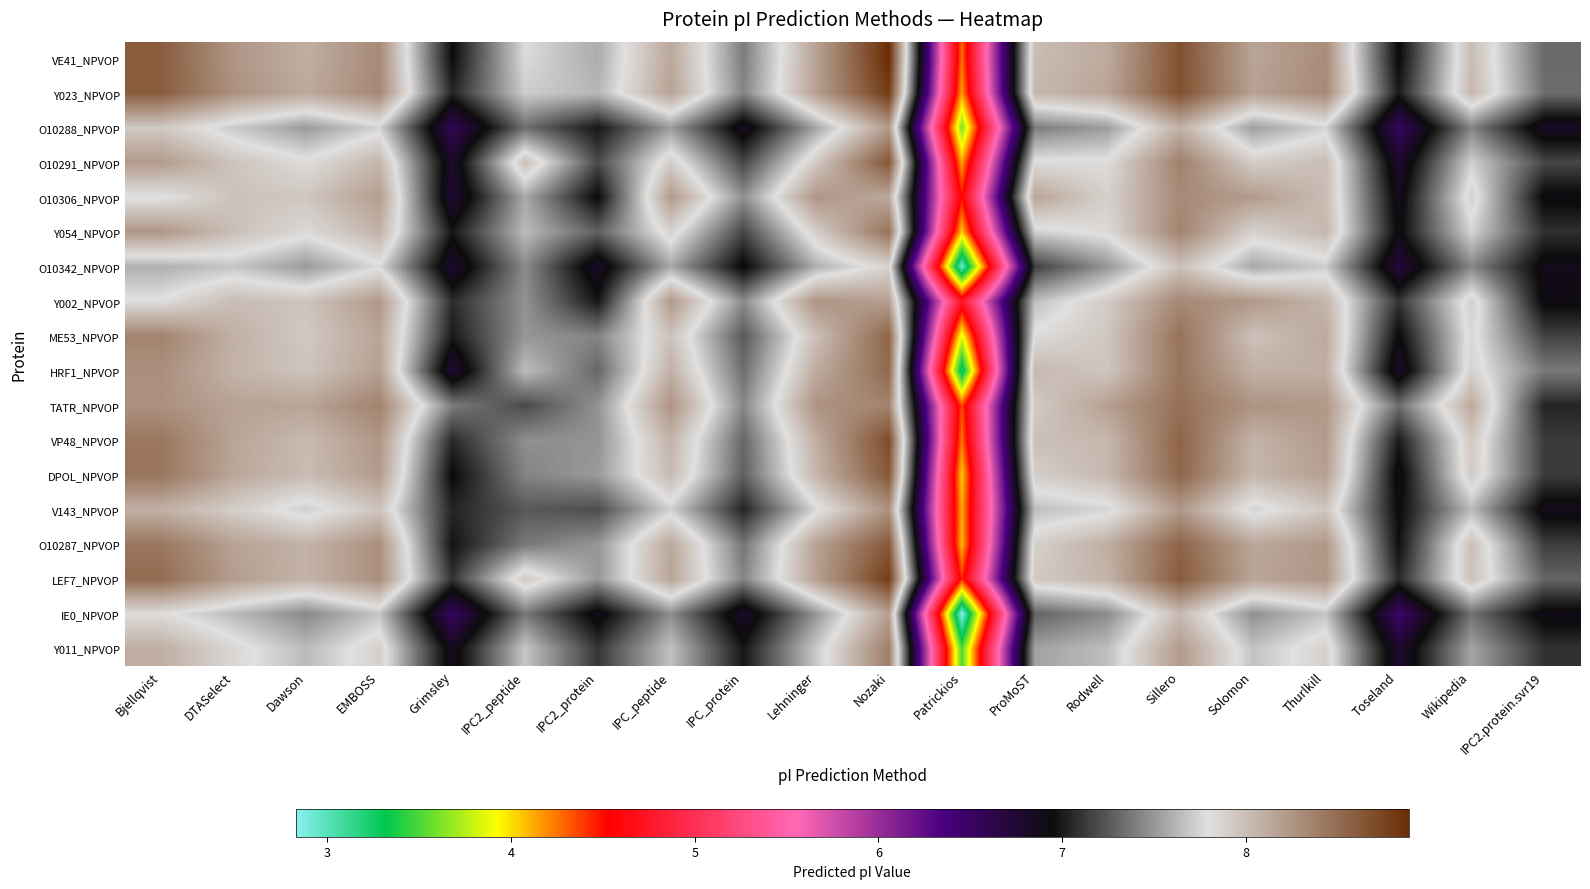

List the series in order of their peak value, lowest first.

O10342_NPVOP, IE0_NPVOP, O10288_NPVOP, V143_NPVOP, O10306_NPVOP, Y002_NPVOP, Y011_NPVOP, Y054_NPVOP, TATR_NPVOP, HRF1_NPVOP, ME53_NPVOP, DPOL_NPVOP, O10287_NPVOP, O10291_NPVOP, VP48_NPVOP, LEF7_NPVOP, Y023_NPVOP, VE41_NPVOP